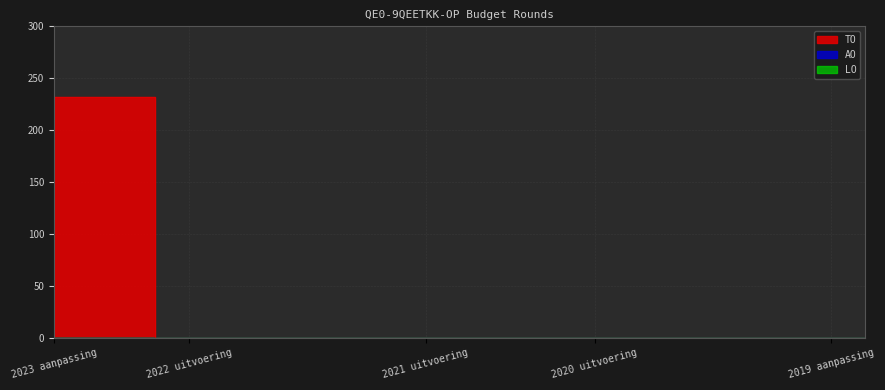

True or false: AO and TO cross at least once.

False